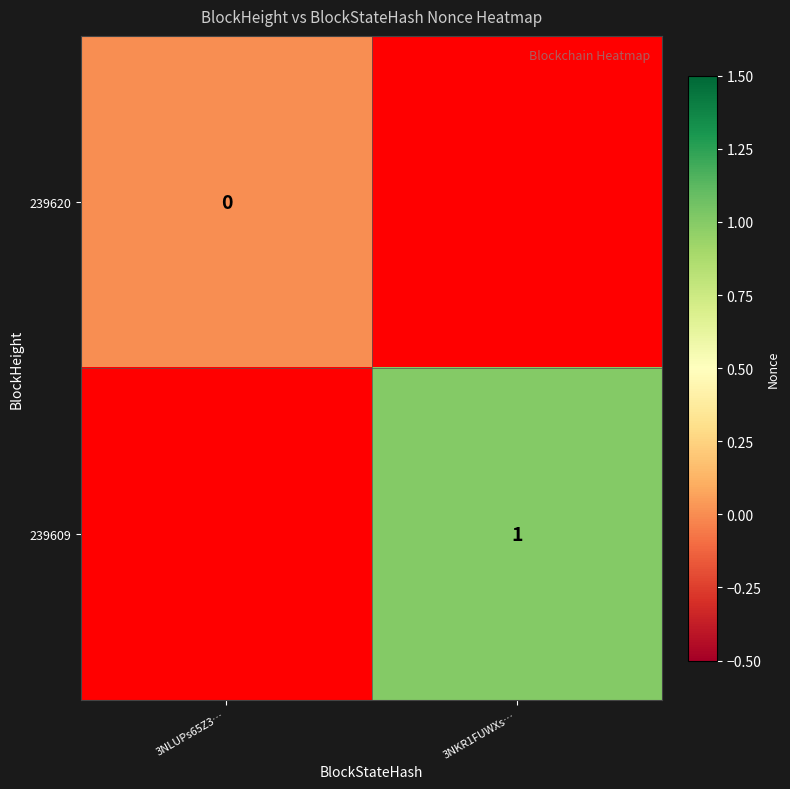

Is it true that 239609 equals 0 at 3NKR1FUWXs…?

False